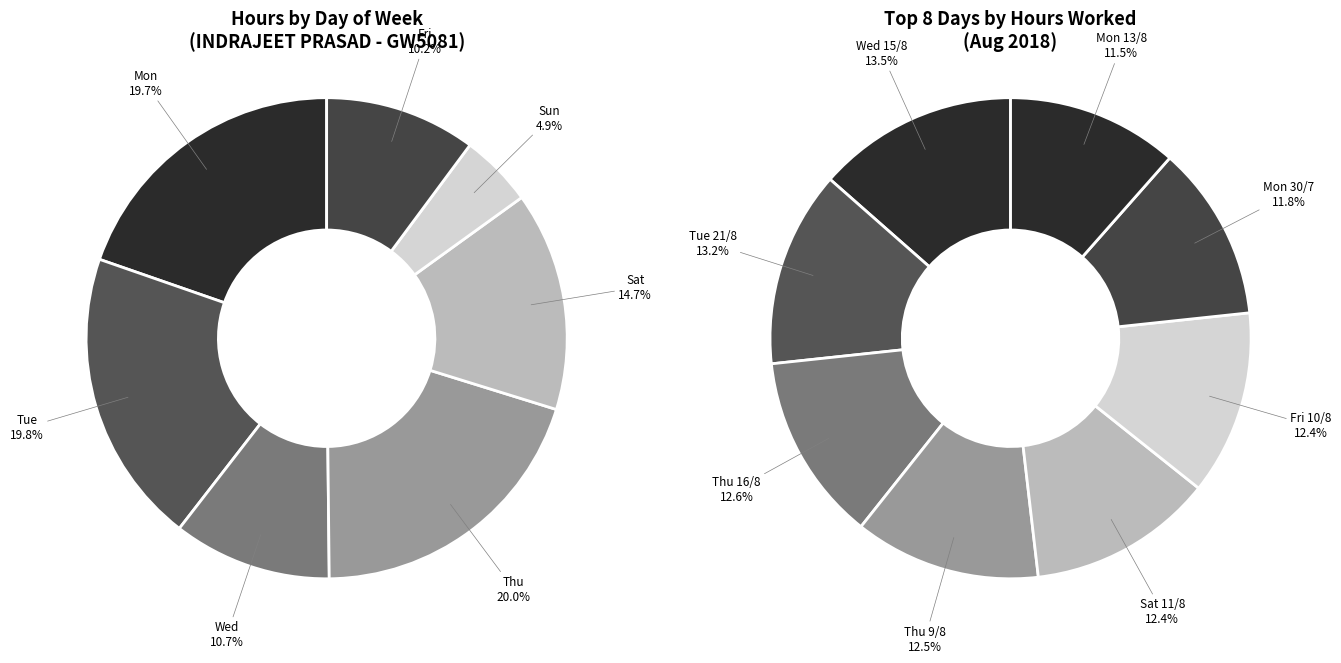

Is it true that Mon 30/7 is 12% of the pie?

False